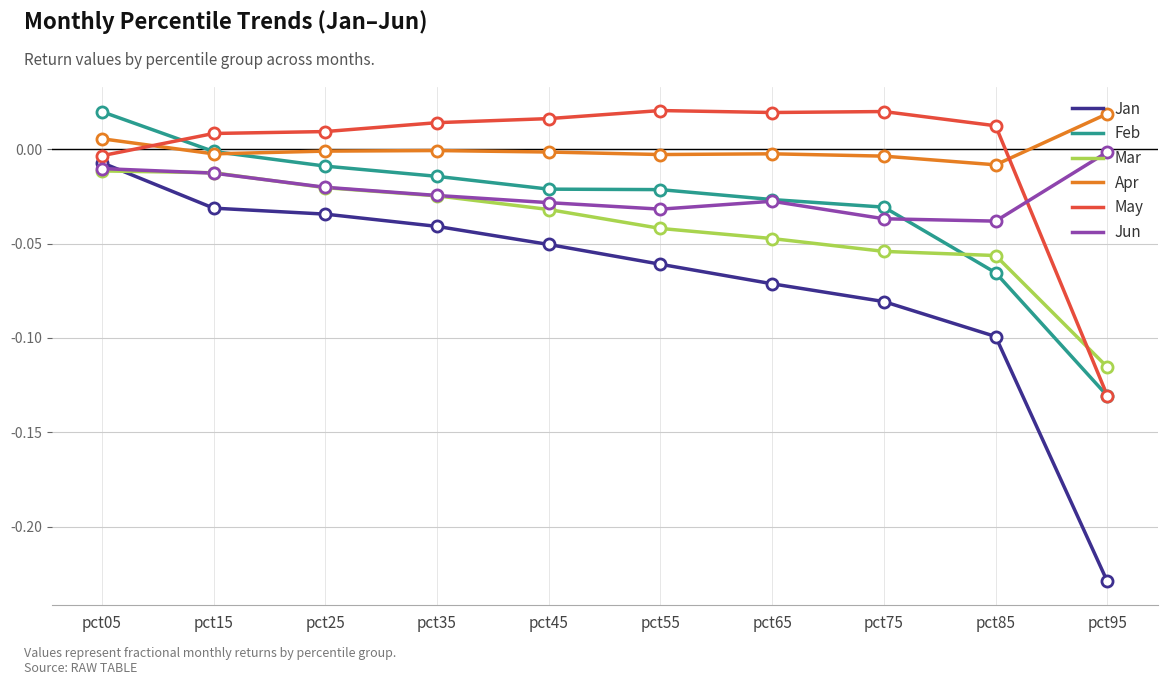

At how many categories does at least one series exceed 0?

10